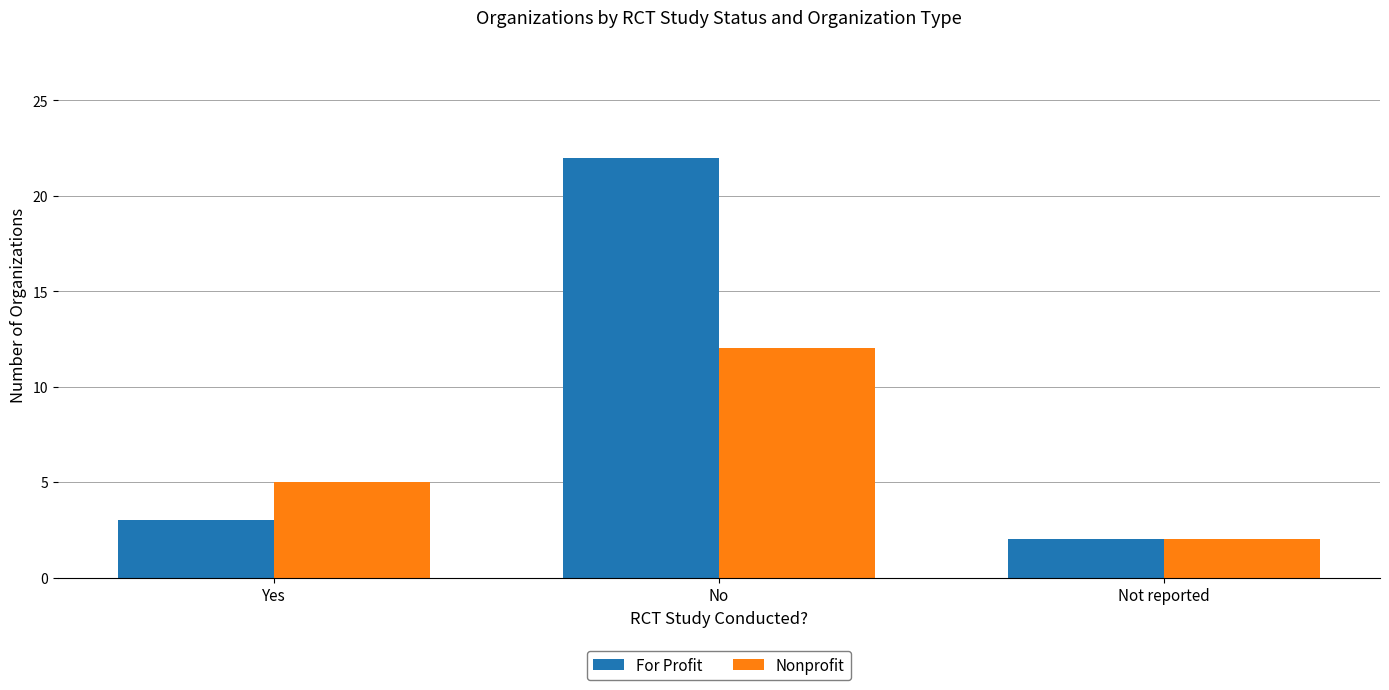

List the series in order of their peak value, highest first.

For Profit, Nonprofit